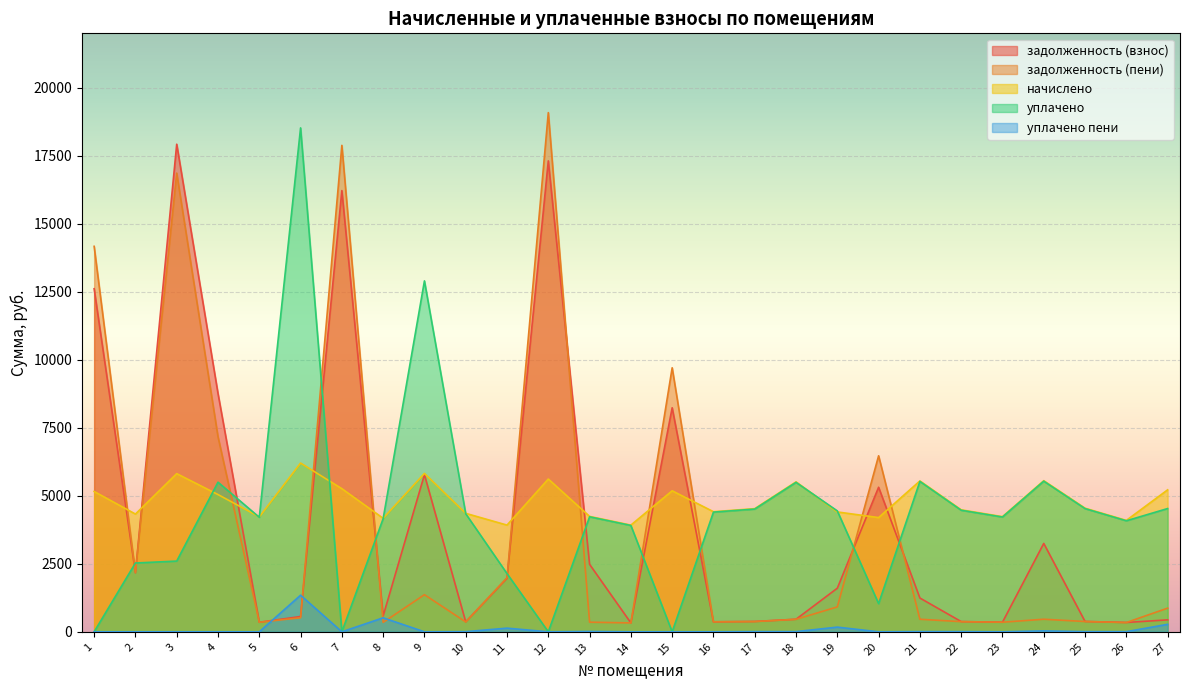

The уплачено пени series shows 548.4 at 3. True or false?

False